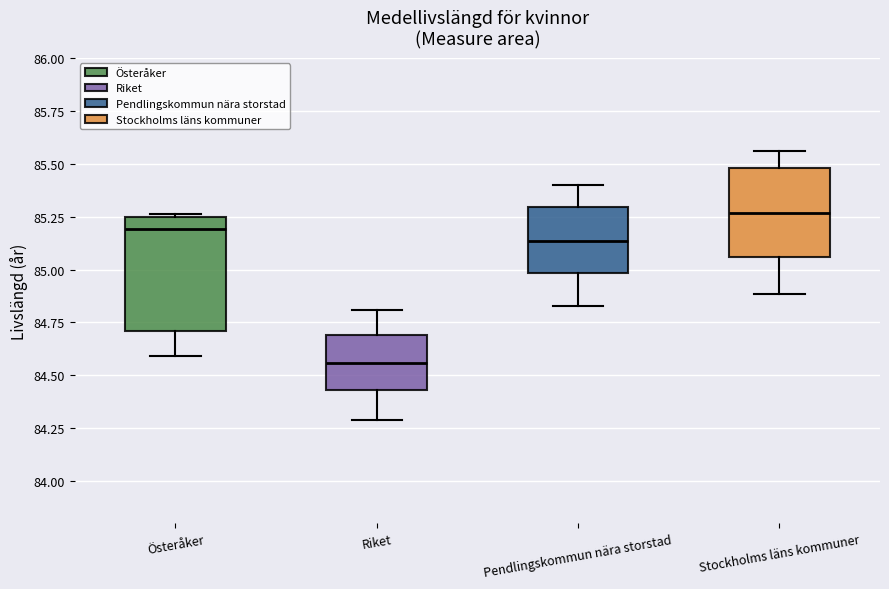

Reading left to right, read every box against the y-axis: the position of its median line, the range the box covers, and the ends of its whiskers. The values are not printed on the chart, so give them approximately, as read against the axis.

Österåker: median 85.20, box 84.70 to 85.25, whiskers 84.60 to 85.25
Riket: median 84.55, box 84.45 to 84.70, whiskers 84.30 to 84.80
Pendlingskommun nära storstad: median 85.15, box 85.00 to 85.30, whiskers 84.85 to 85.40
Stockholms läns kommuner: median 85.25, box 85.05 to 85.50, whiskers 84.90 to 85.55